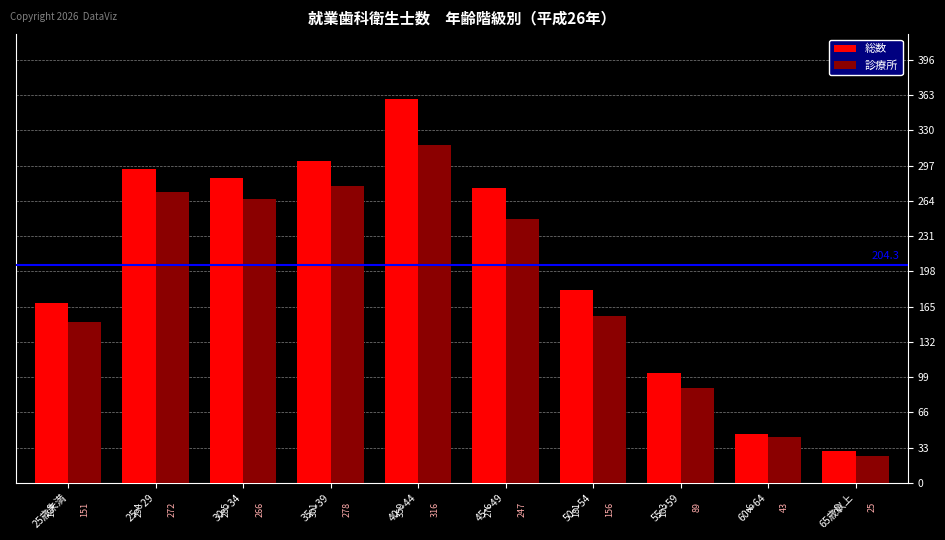

Which category has the lowest value in the 総数 series?

65歳以上